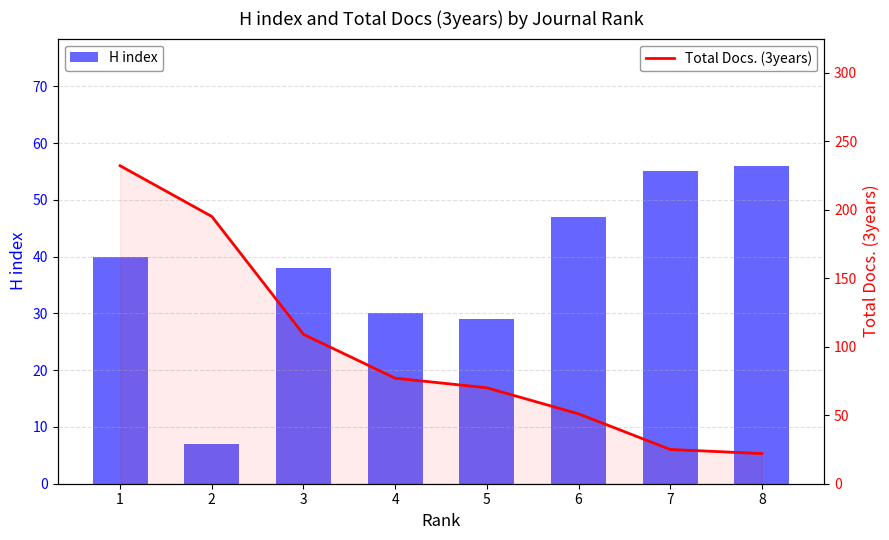

Reading left to right, extract all data points from this chart.

H index: 1=40	2=7	3=38	4=30	5=29	6=47	7=55	8=56
Total Docs. (3years): 1=232	2=195	3=109	4=77	5=70	6=51	7=25	8=22